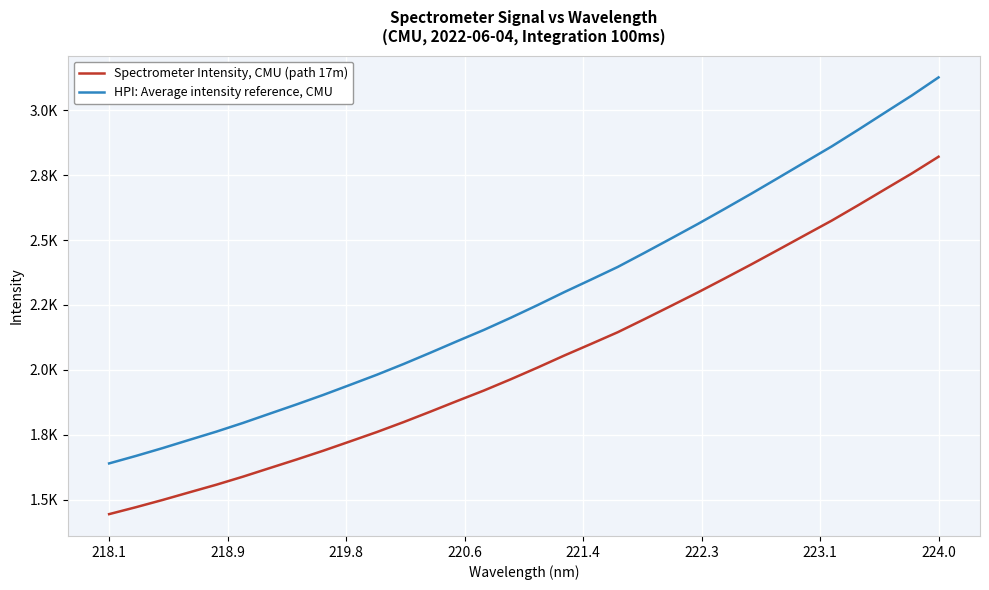

What are all the series names shown in the legend?

Spectrometer Intensity, CMU (path 17m), HPI: Average intensity reference, CMU